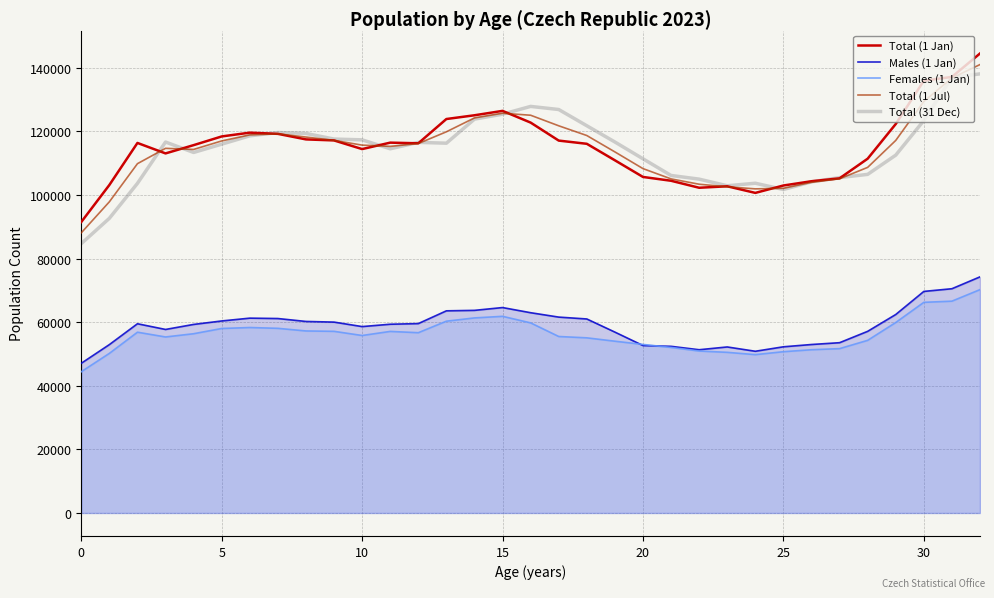

True or false: Total (1 Jan) has more than 1 interior local peaks.

True